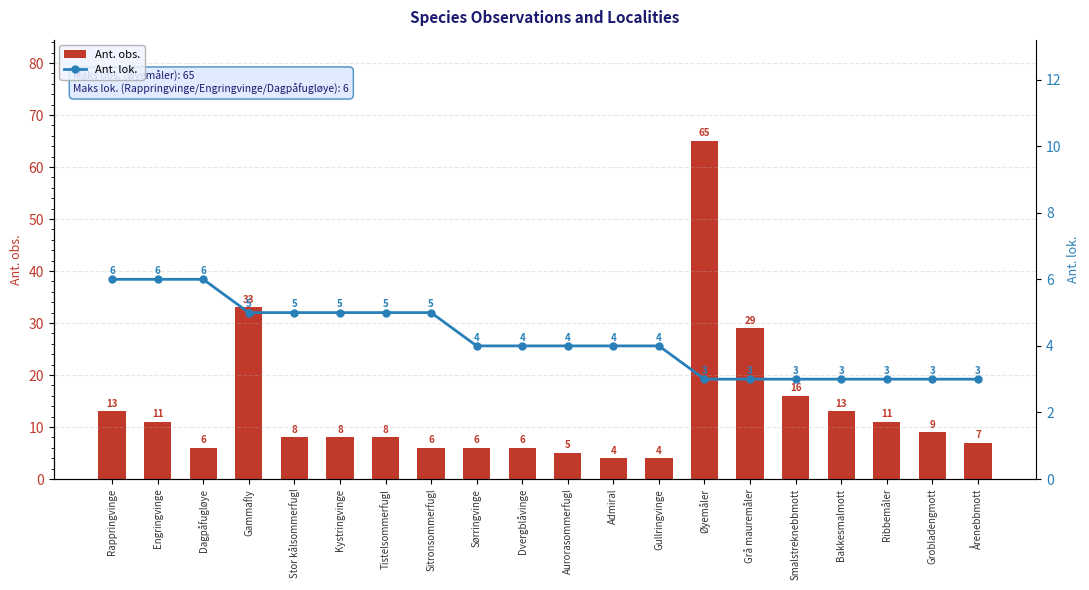

Reading left to right, what are all the values shown in this chart?

Ant. obs.: Rappringvinge=13	Engringvinge=11	Dagpåfugløye=6	Gammafly=33	Stor kålsommerfugl=8	Kystringvinge=8	Tistelsommerfugl=8	Sitronsommerfugl=6	Sørringvinge=6	Dvergblåvinge=6	Aurorasommerfugl=5	Admiral=4	Gullringvinge=4	Øyemåler=65	Grå mauremåler=29	Smalstreknebbmott=16	Bakkesmalmott=13	Ribbemåler=11	Grobladengmott=9	Årenebbmott=7
Ant. lok.: Rappringvinge=6	Engringvinge=6	Dagpåfugløye=6	Gammafly=5	Stor kålsommerfugl=5	Kystringvinge=5	Tistelsommerfugl=5	Sitronsommerfugl=5	Sørringvinge=4	Dvergblåvinge=4	Aurorasommerfugl=4	Admiral=4	Gullringvinge=4	Øyemåler=3	Grå mauremåler=3	Smalstreknebbmott=3	Bakkesmalmott=3	Ribbemåler=3	Grobladengmott=3	Årenebbmott=3